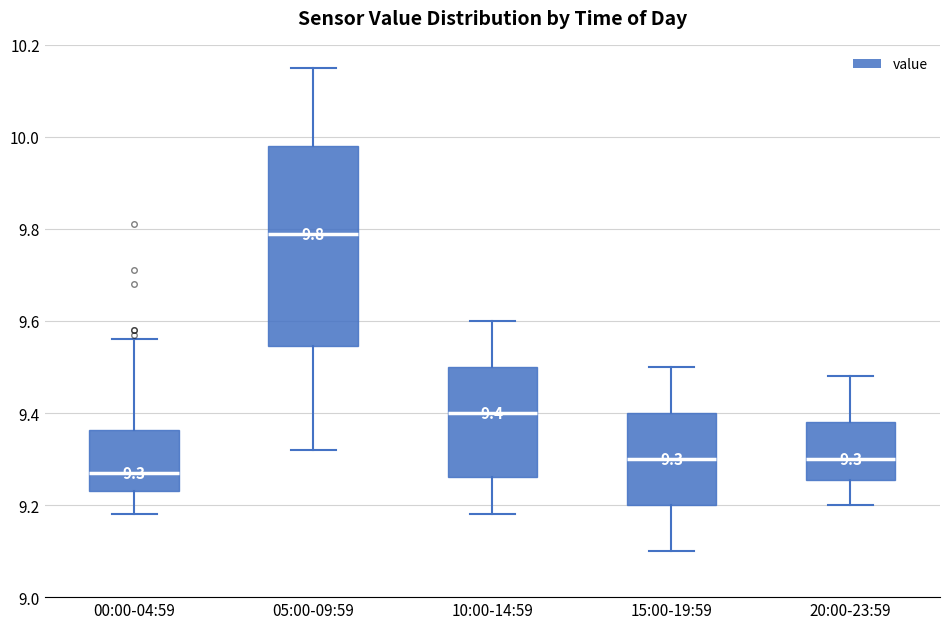

Which box has the lowest median line?

00:00-04:59